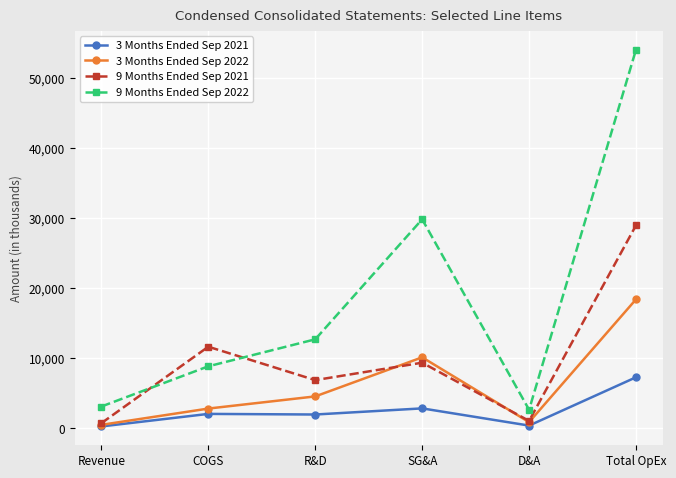

What are all the series names shown in the legend?

3 Months Ended Sep 2021, 3 Months Ended Sep 2022, 9 Months Ended Sep 2021, 9 Months Ended Sep 2022